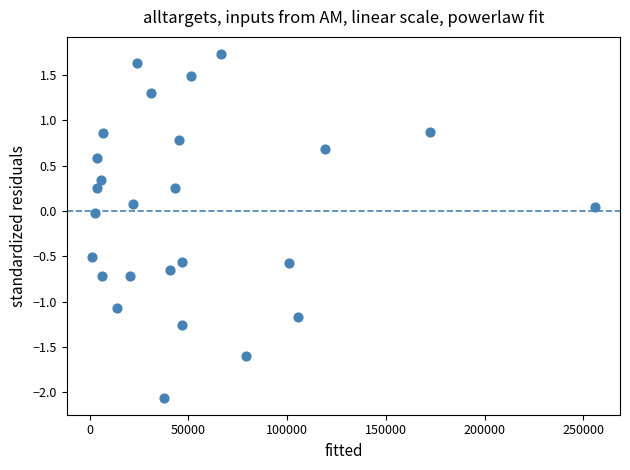

What is the range of X values (max minus min)?

254779.6